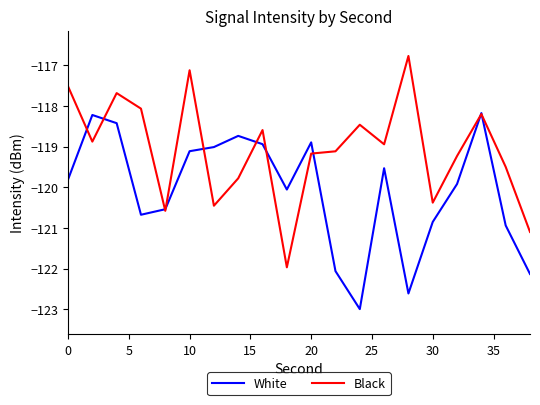

Rank the series by their average value, from highest to lowest.

Black, White